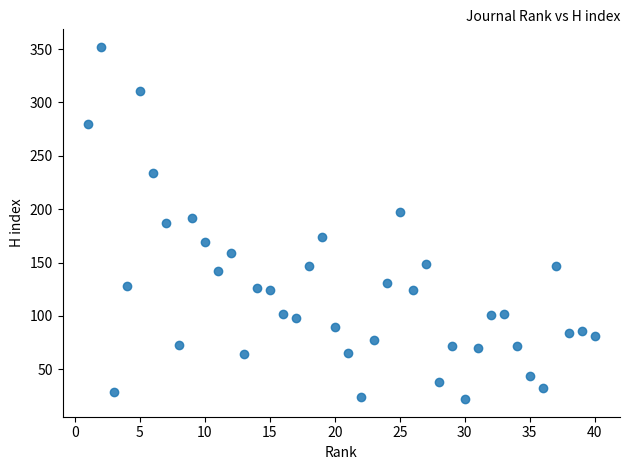

What is the range of X values (max minus min)?

39